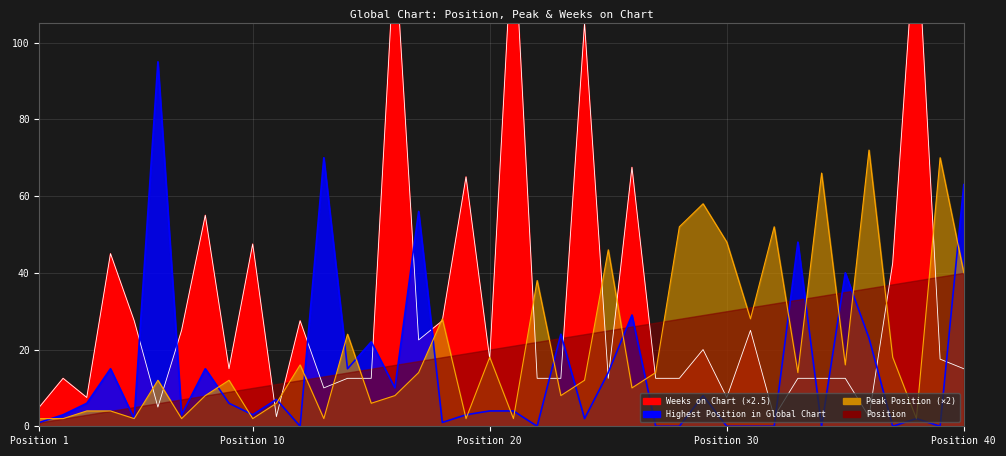

Between which two adjacent categories do Peak Position and Weeks on Chart first intersect?

5 and 6